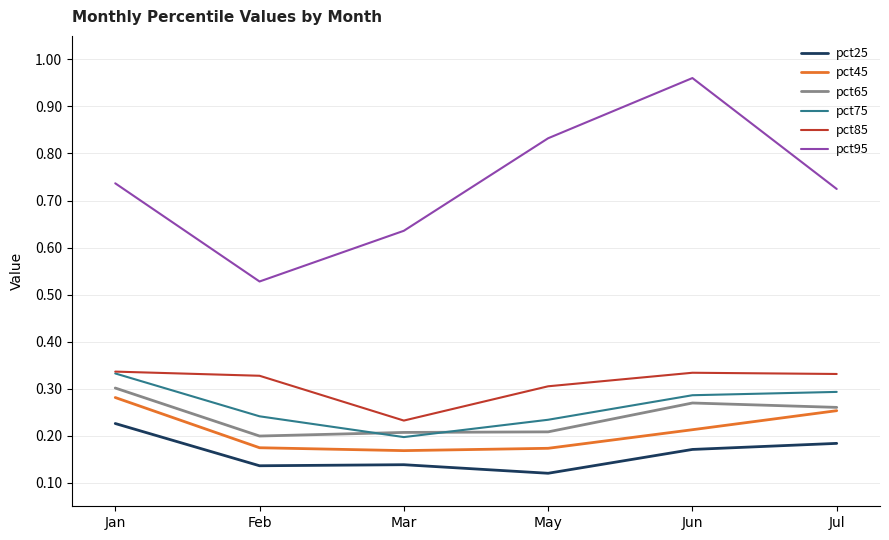

What is the total value across all series at Jan?

2.2